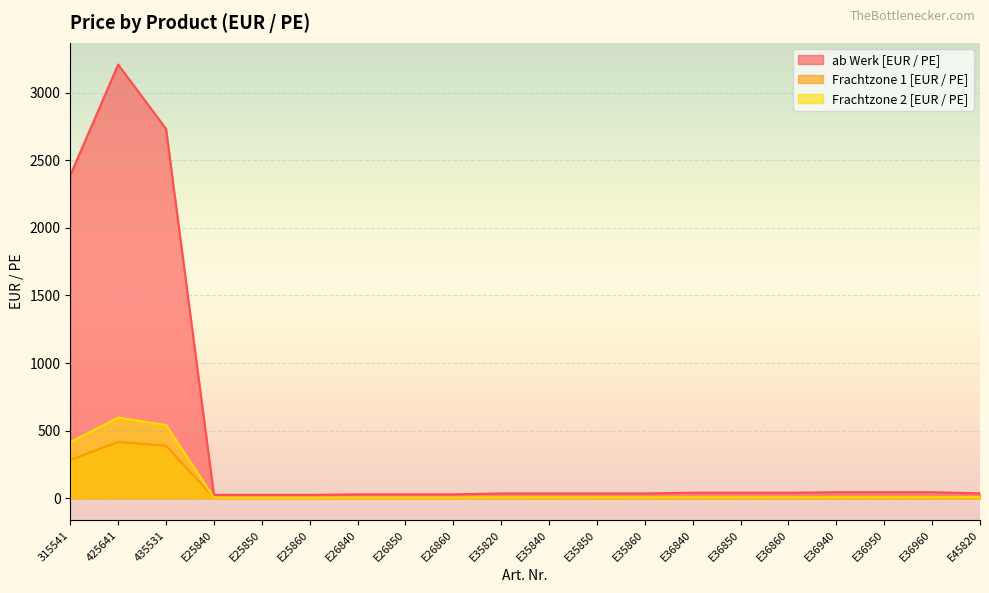

What are all the series names shown in the legend?

ab Werk [EUR / PE], Frachtzone 1 [EUR / PE], Frachtzone 2 [EUR / PE]